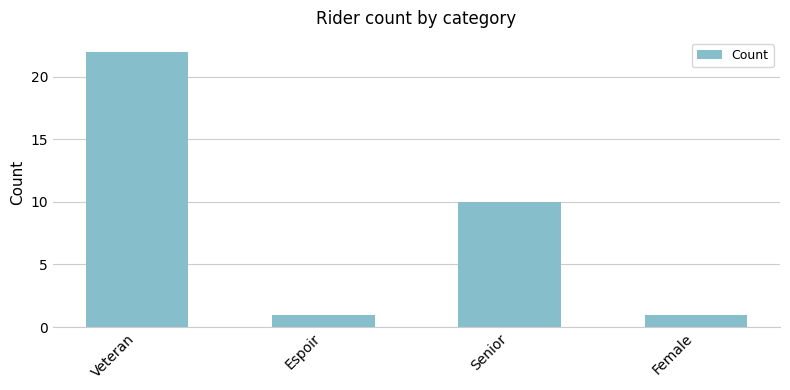

Reading left to right, transcribe all the data shown in this chart.

Veteran=22	Espoir=1	Senior=10	Female=1